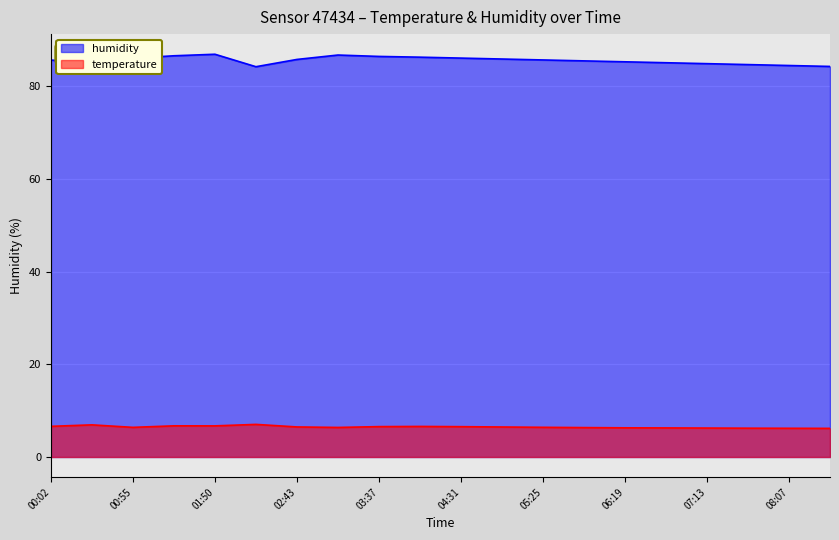

Count the number of data series in this chart.

2